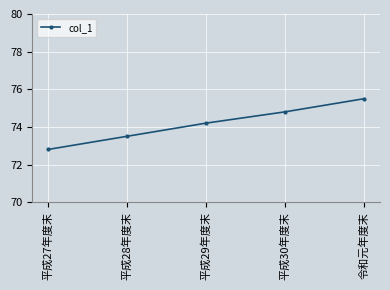

Rank the categories by value from lowest to highest.

平成27年度末, 平成28年度末, 平成29年度末, 平成30年度末, 令和元年度末